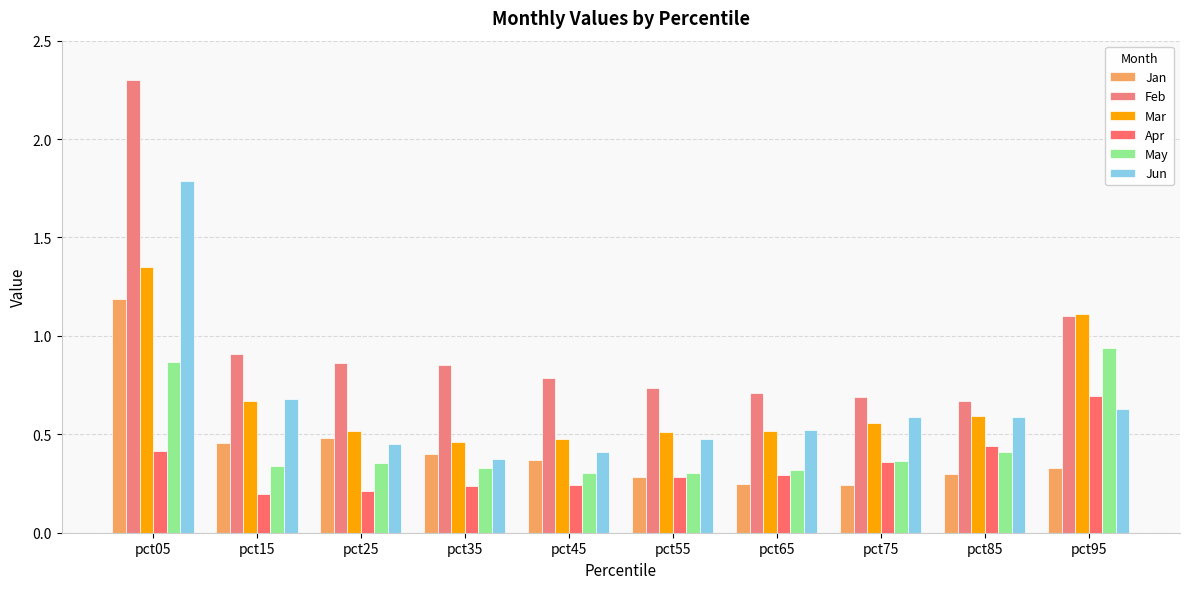

The value of Jun at pct75 is 0.6. True or false?

True